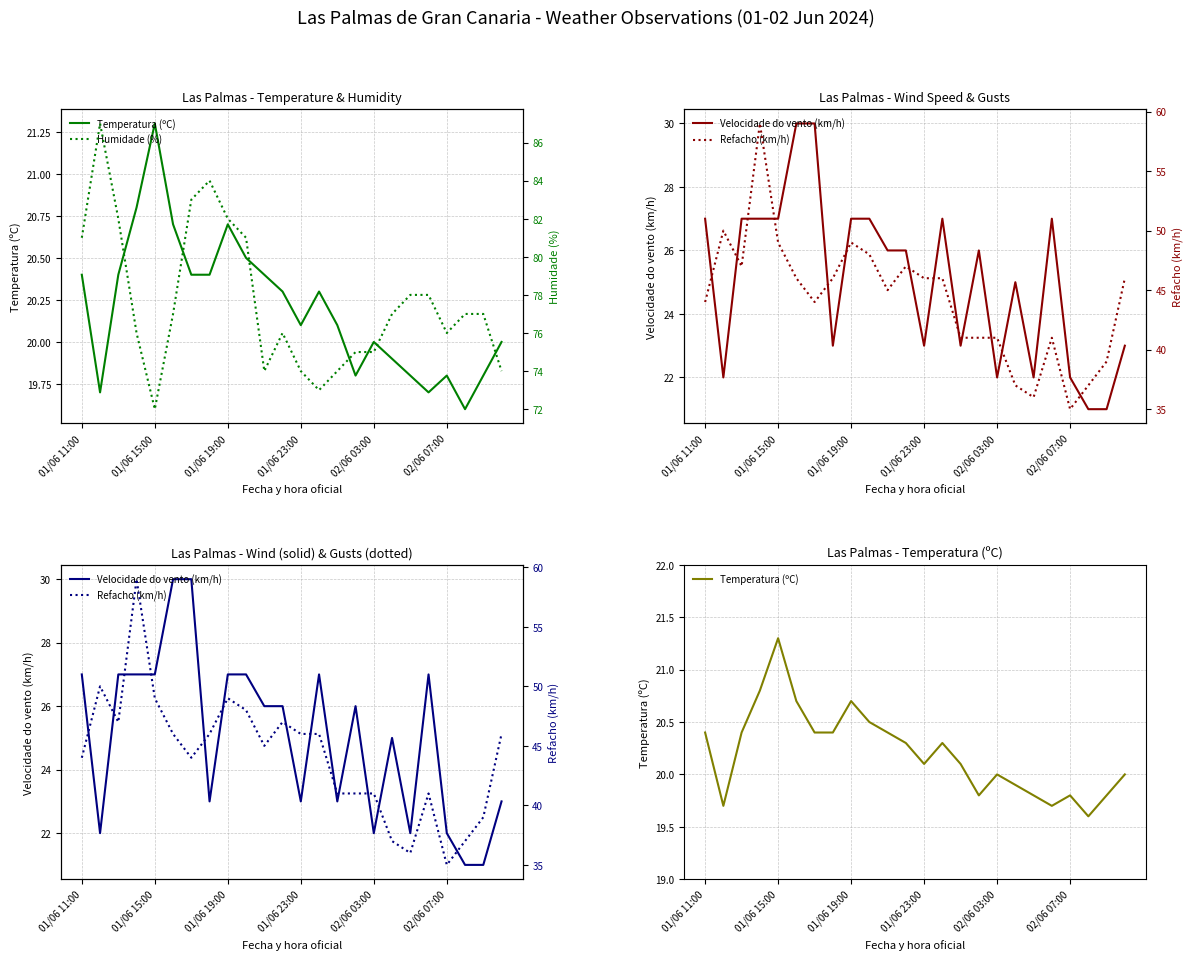

Is it true that Temperatura (ºC) equals 19.9 at 17?

True